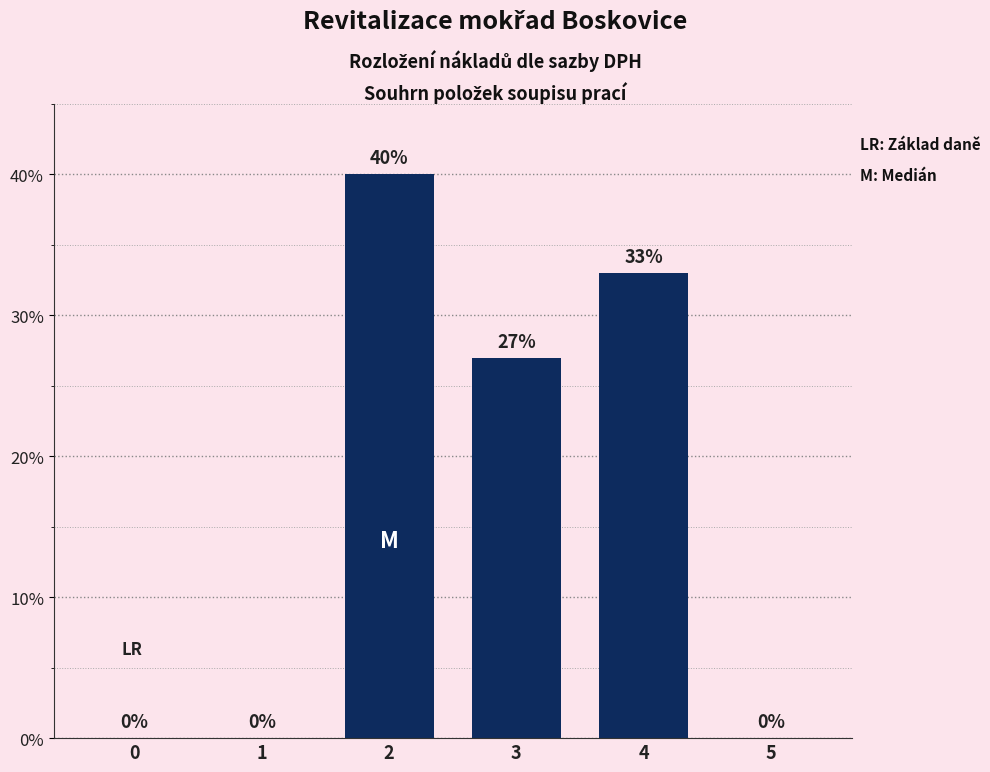

Reading right to left, transcribe all the data shown in this chart.

5=0	4=33	3=27	2=40	1=0	0=0